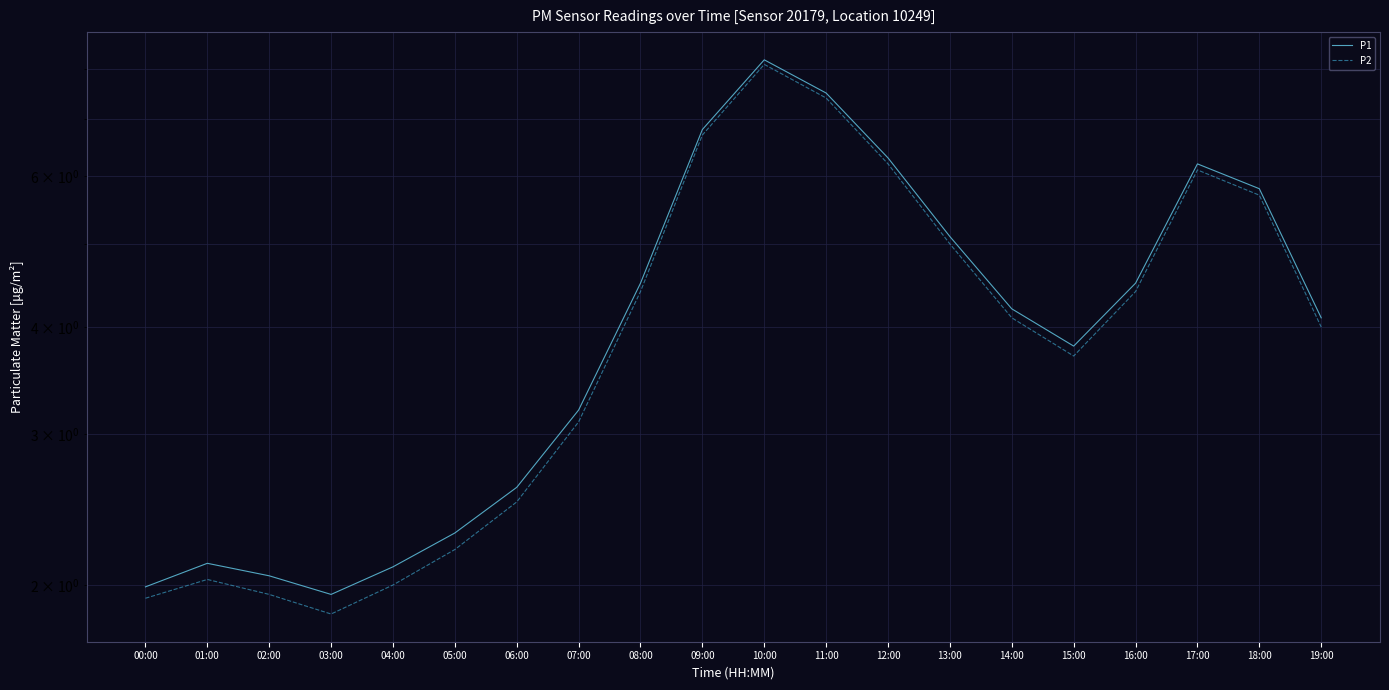

What are all the series names shown in the legend?

P1, P2